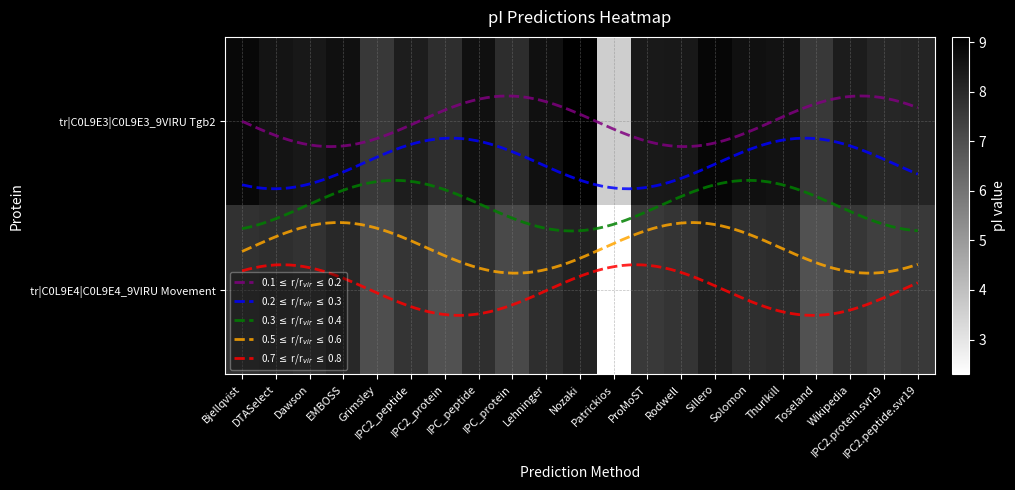

What is the average value of the tr|C0L9E3|C0L9E3_9VIRU Tgb2 series?

8.2